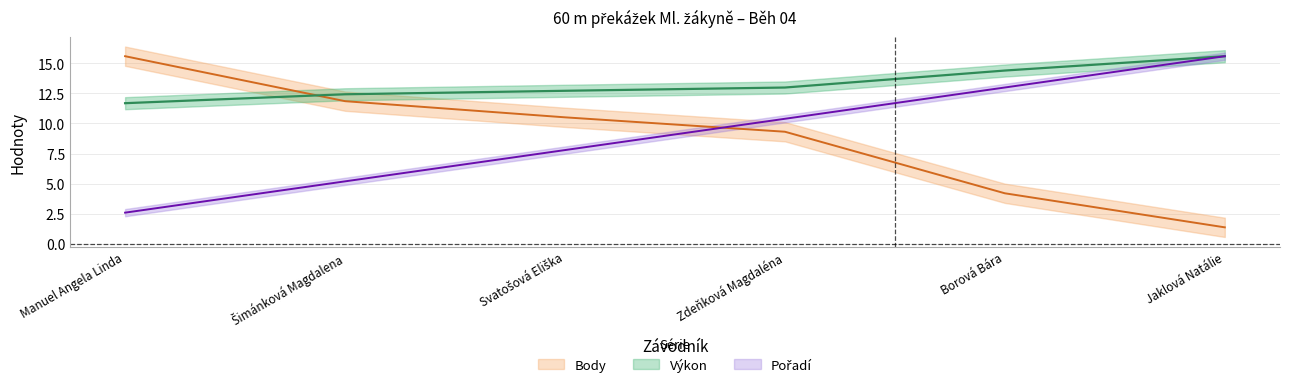

Count the number of data series in this chart.

3